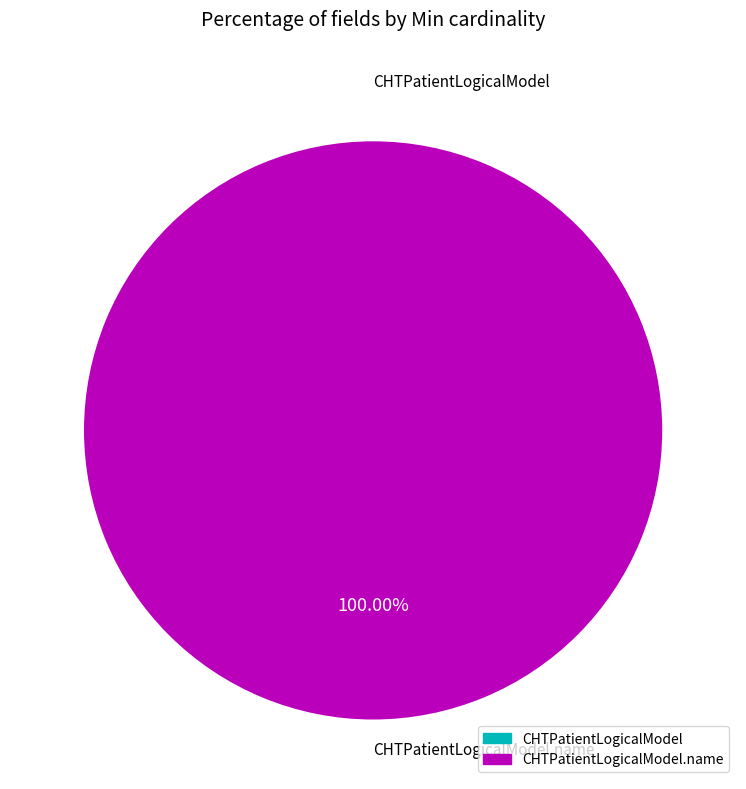

The CHTPatientLogicalModel.name slice represents 92% of the pie. True or false?

False